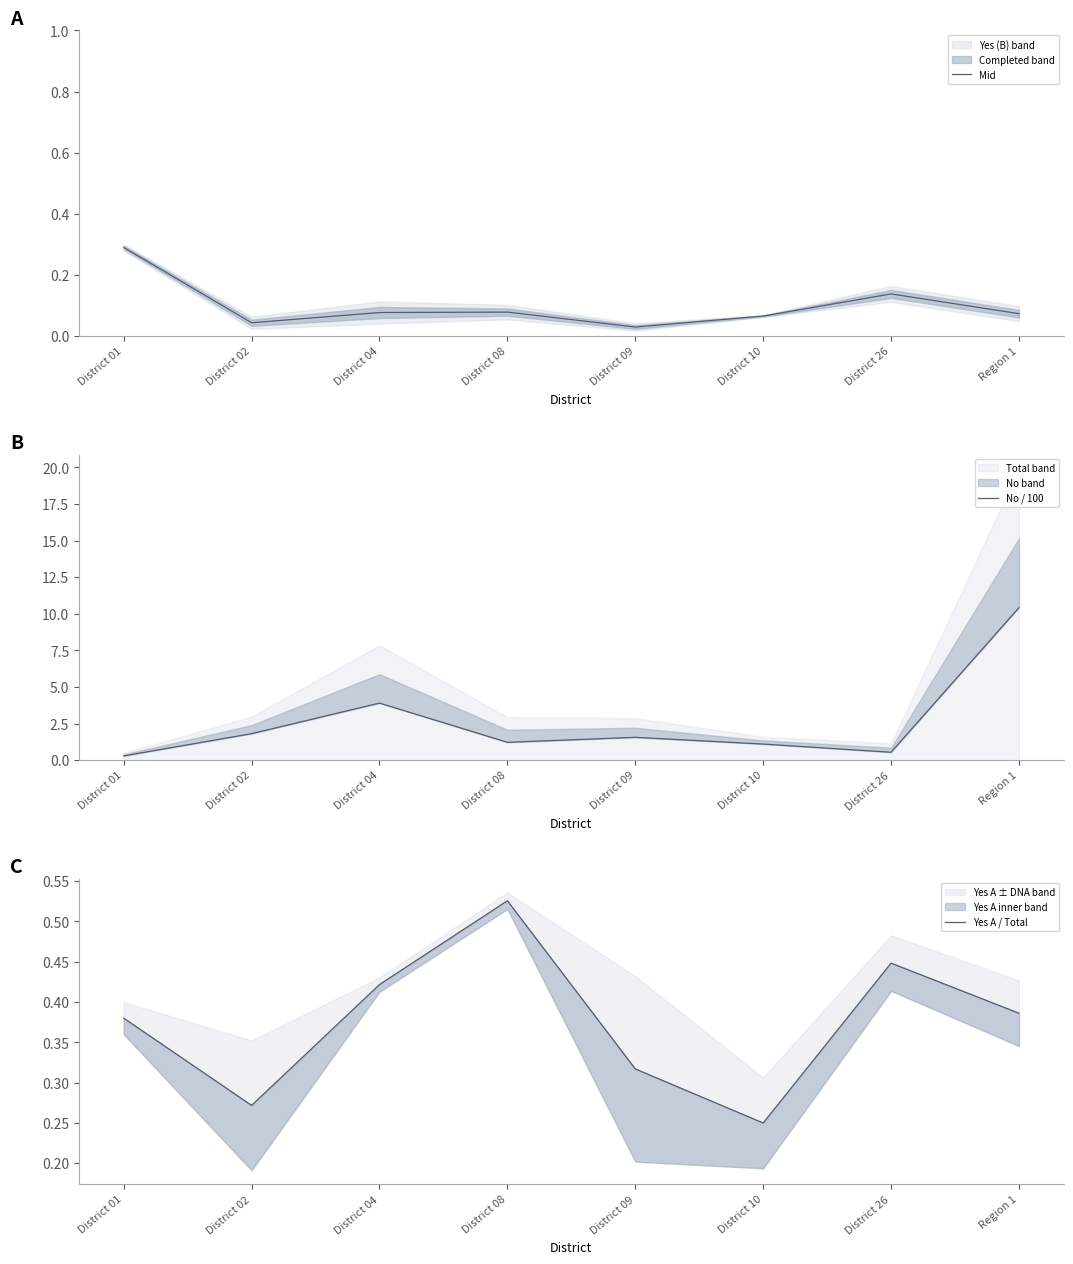

Which series changed the most between District 09 and District 26?

No / 100